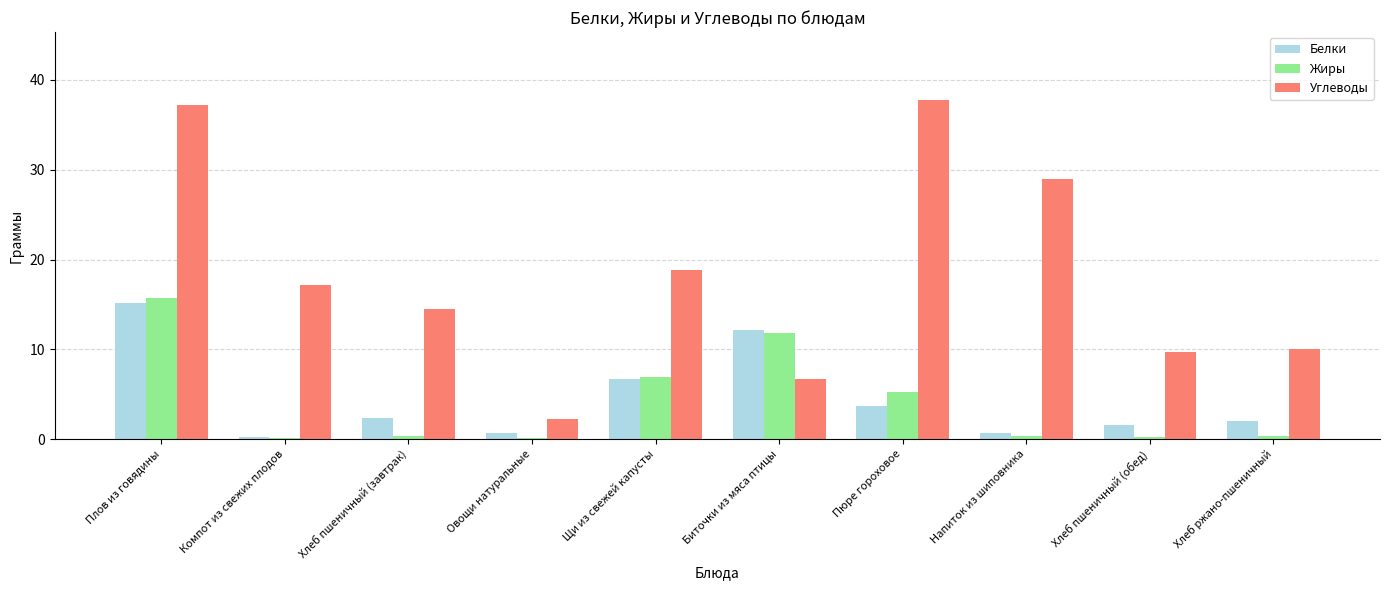

Between Плов из говядины and Хлеб пшеничный (завтрак), which series saw the biggest shift?

Углеводы